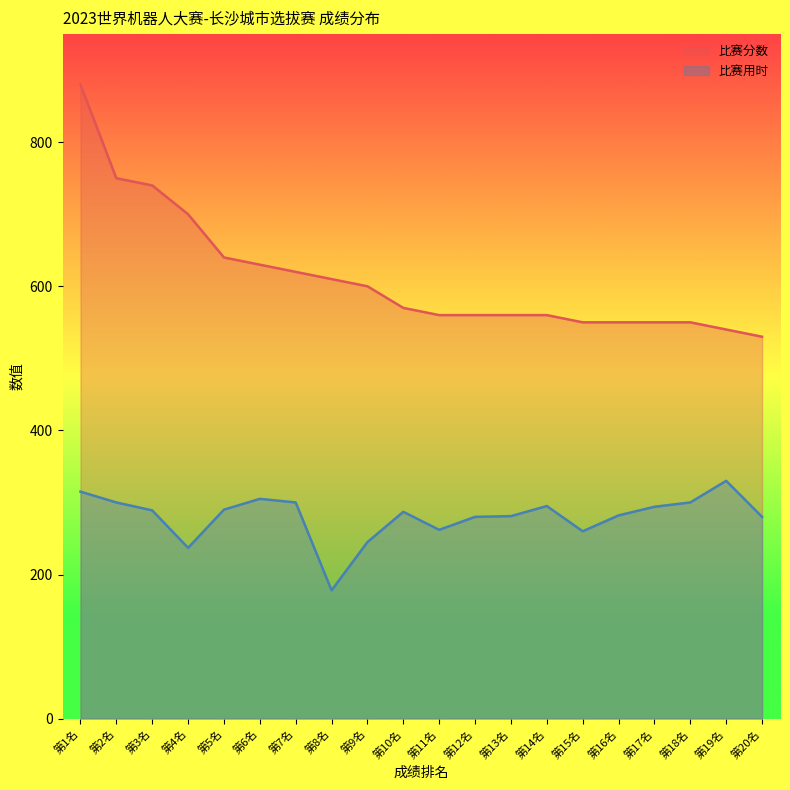

True or false: 比赛用时 and 比赛分数 intersect in this chart.

False